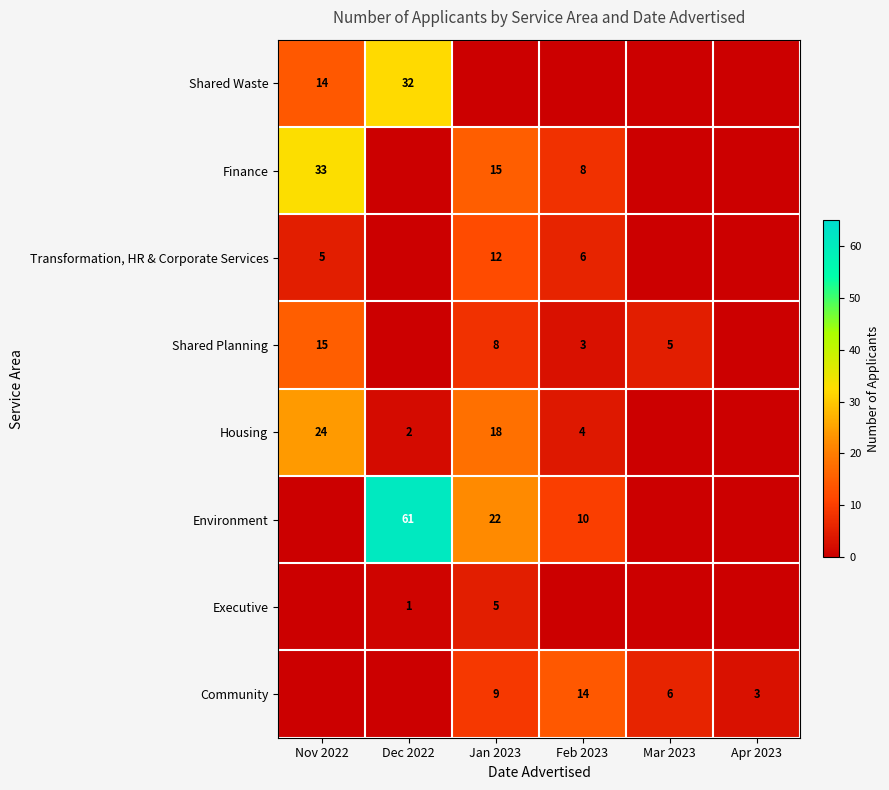

True or false: Transformation, HR & Corporate Services has a value of 12 at Jan 2023.

True